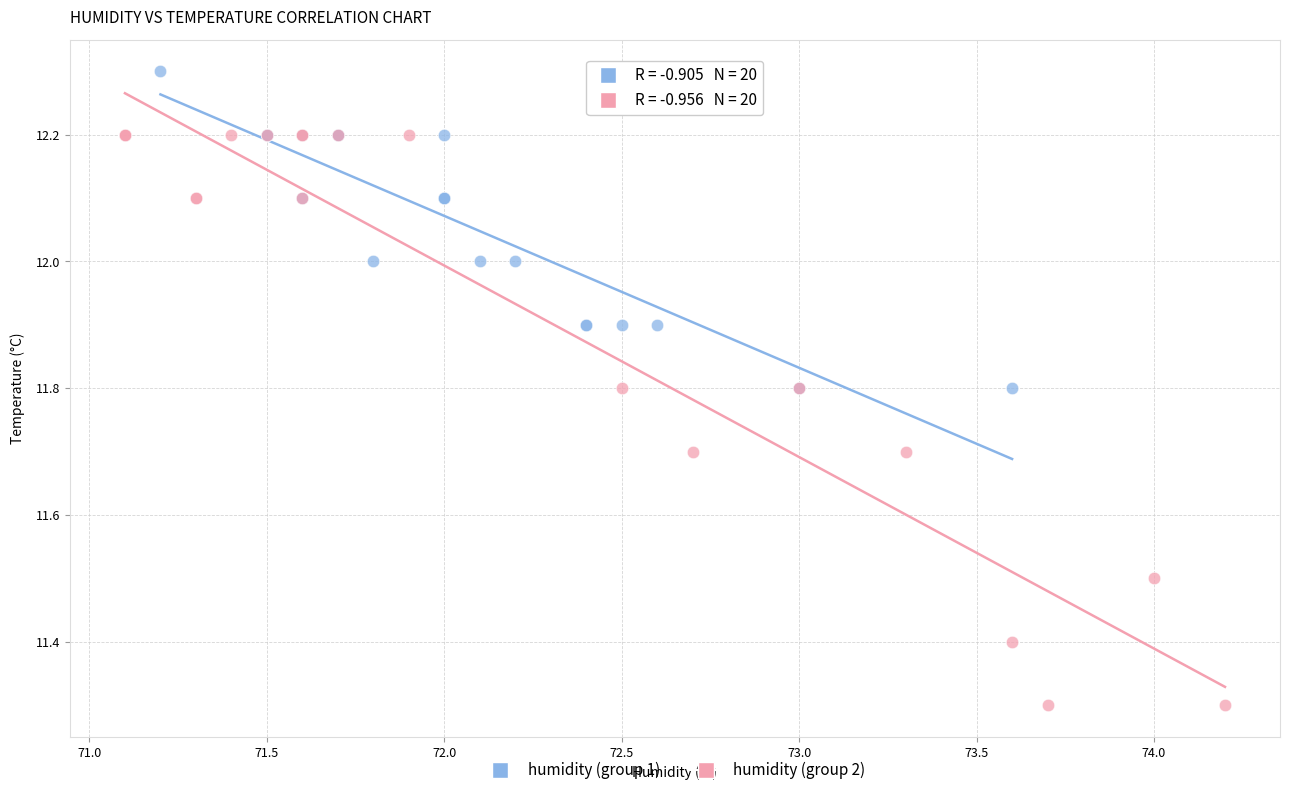

Which series contains the lowest Y value?

humidity (group 2)